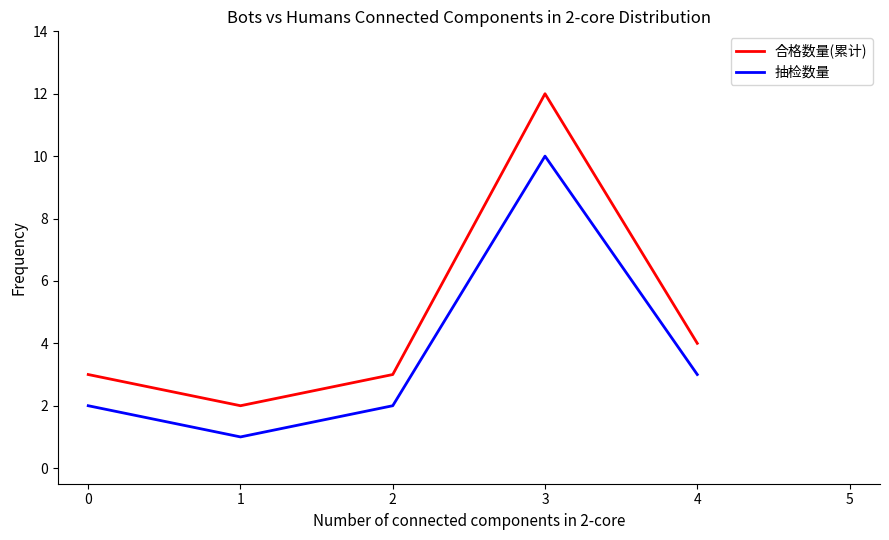

The value of 合格数量(累计) at 0 is 3. True or false?

True